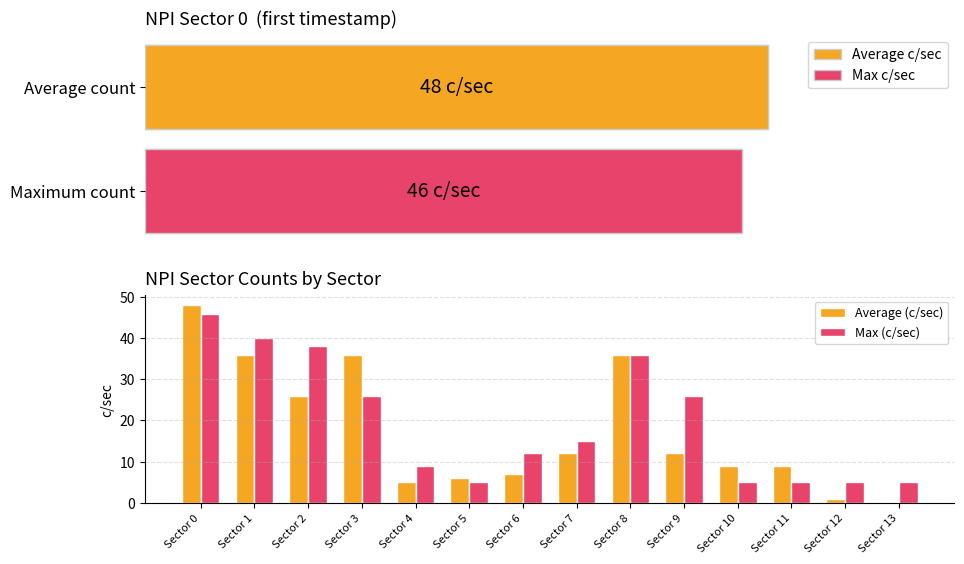

Count the number of categories in the chart.

14